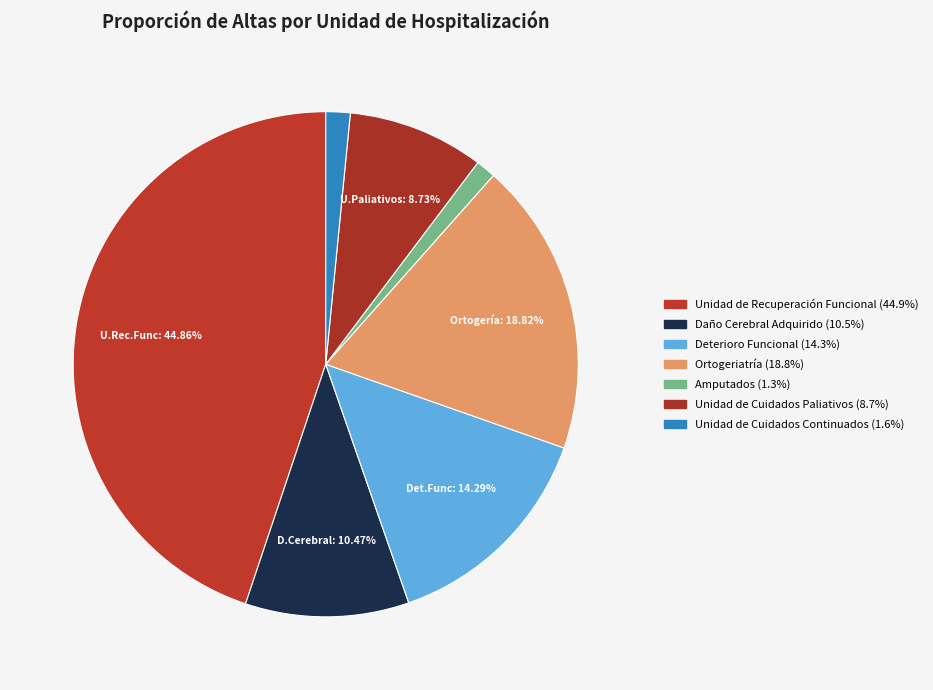

To the nearest percent, what percentage of the pie is Daño Cerebral Adquirido?

10%